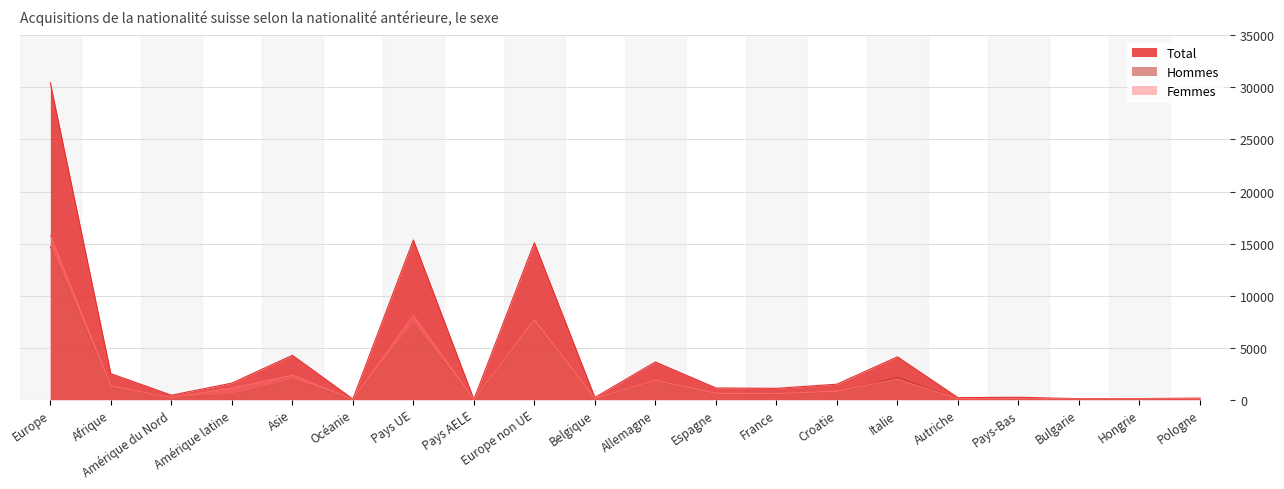

What are all the series names shown in the legend?

Total, Hommes, Femmes